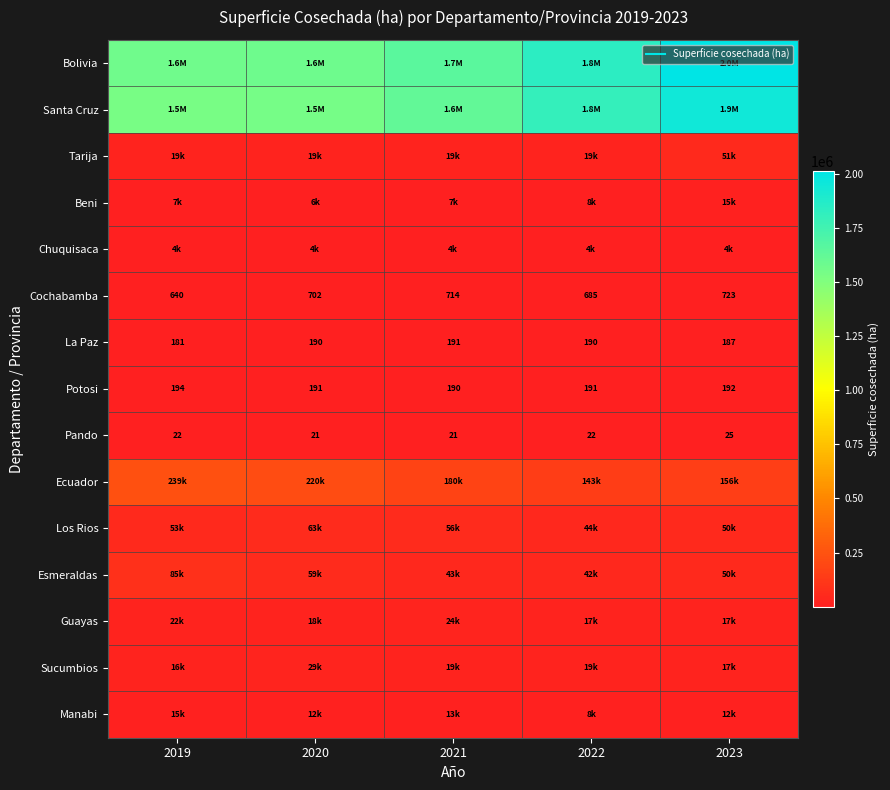

What is the sum of the Cochabamba values at 2020 and 2023?

1425.1